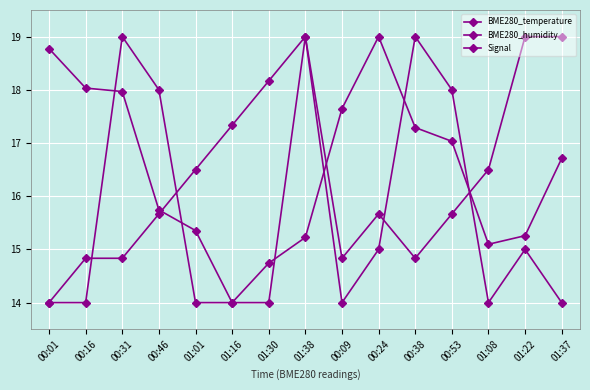

At which category does the chart reach its minimum across all series?

00:01